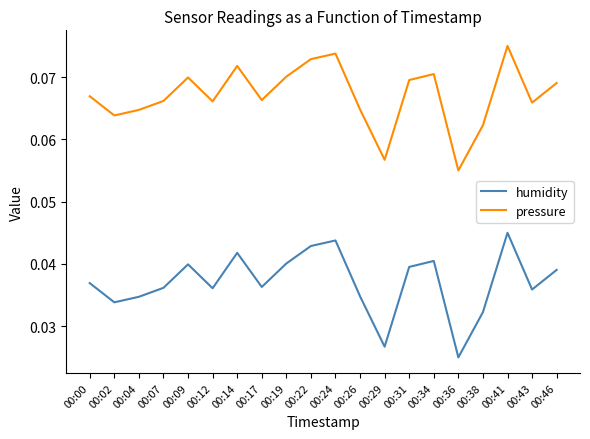

Is this an area chart (filled region under the line)?

No